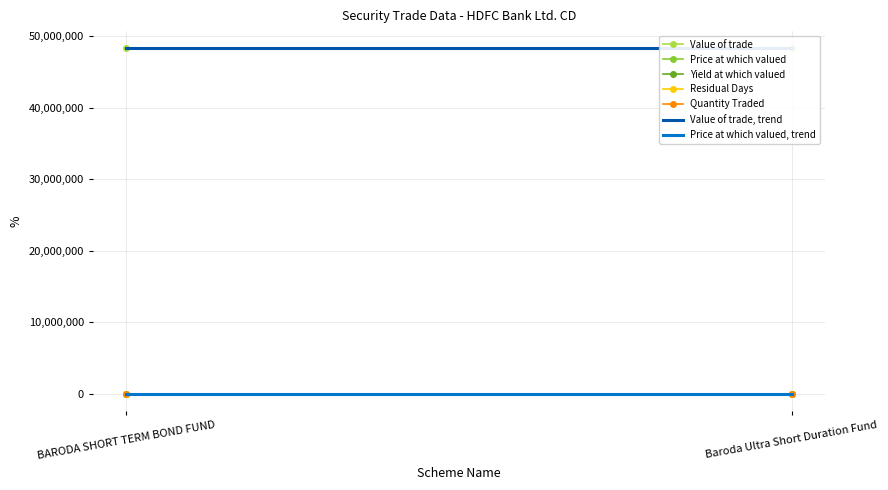

True or false: Yield at which valued has a value of 3.0 at BARODA SHORT TERM BOND FUND.

False